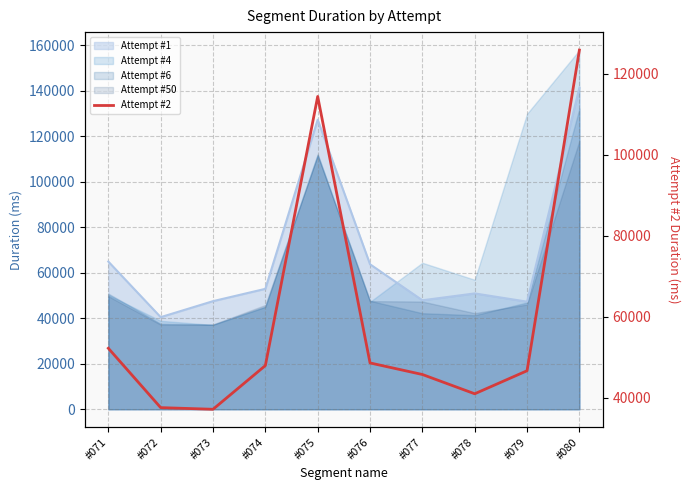

List the labels in order of value, smallest first.

#073, #072, #078, #077, #079, #074, #076, #071, #075, #080